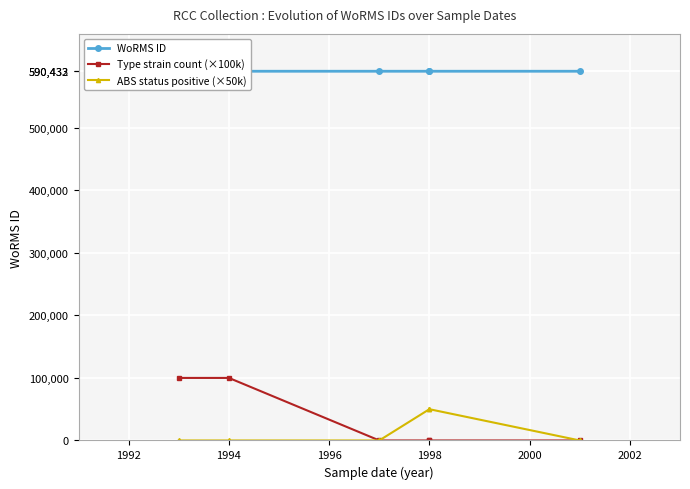

Which category has the lowest value across all series?

1994